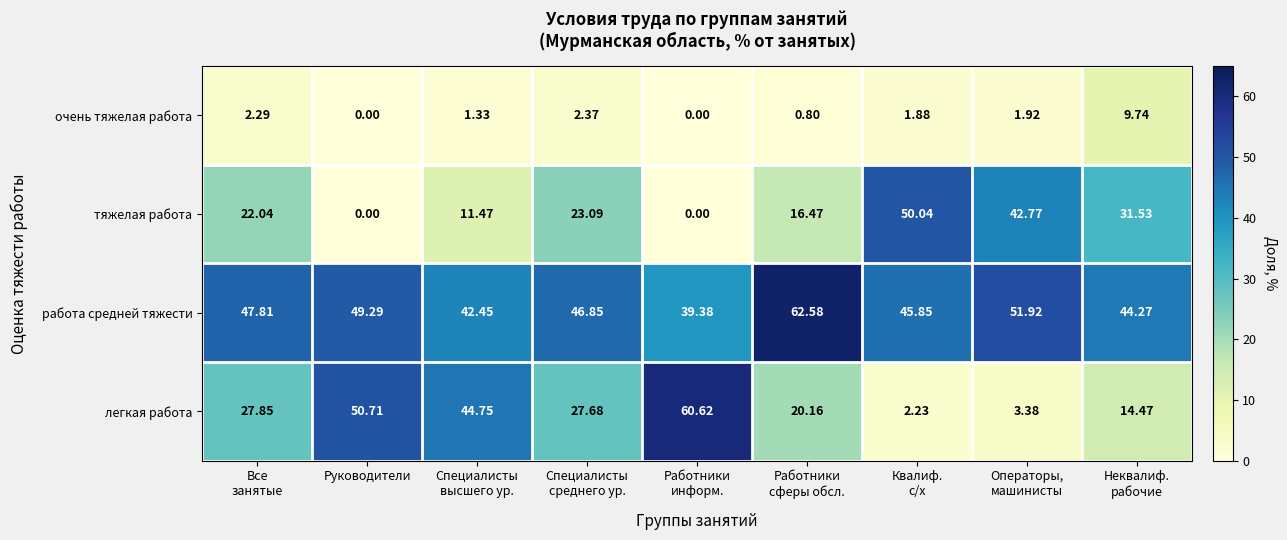

List the series in order of their peak value, highest first.

работа средней тяжести, легкая работа, тяжелая работа, очень тяжелая работа